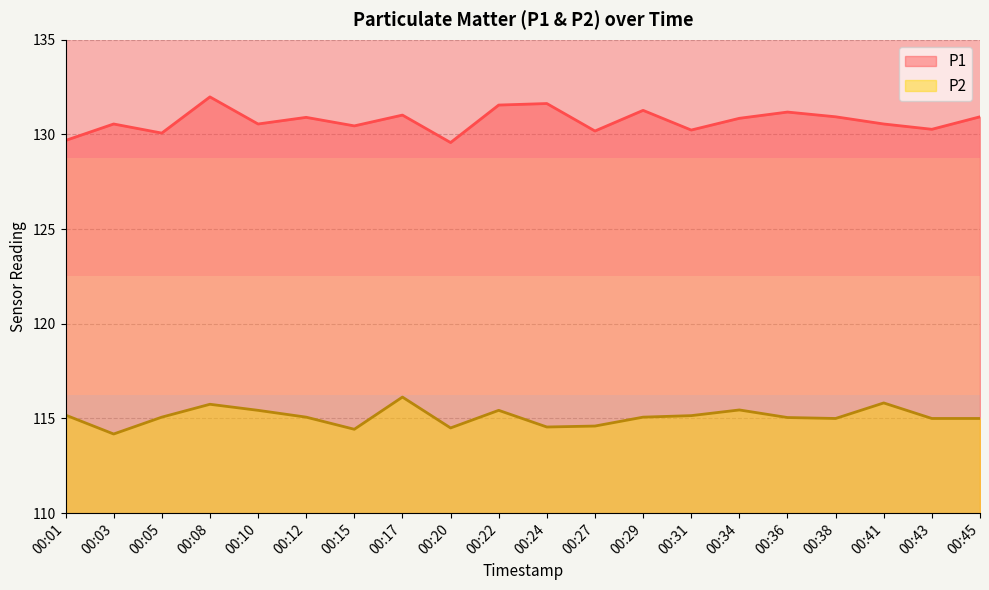

At which label is P1 closest to 130?

00:05